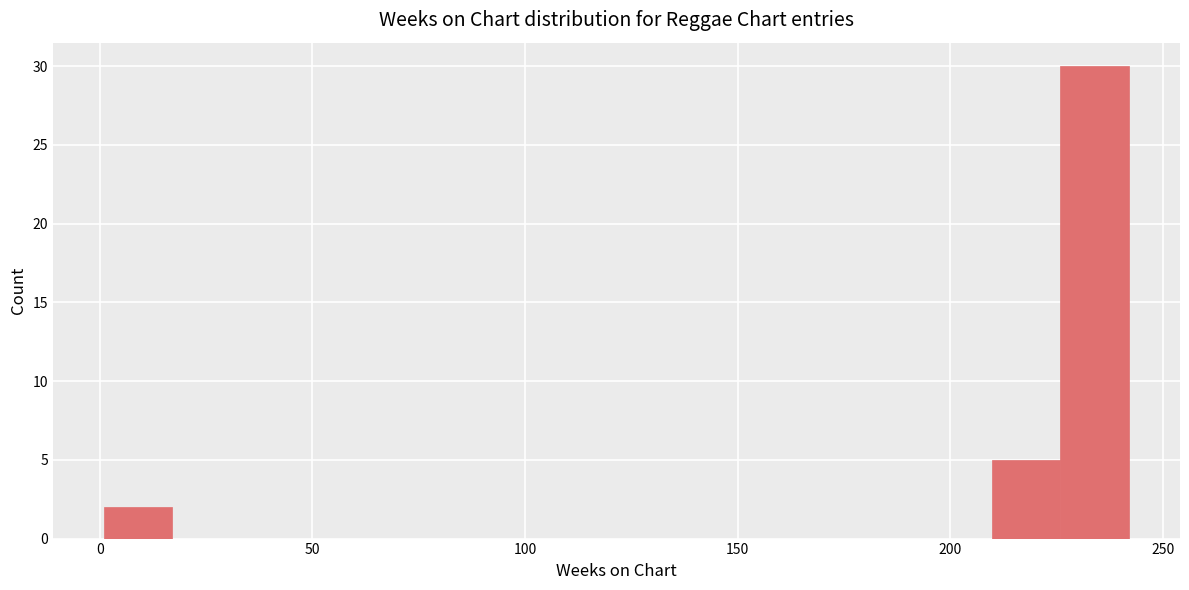

Read against the x-axis, roughly where is the centre of the tallest bar?

235